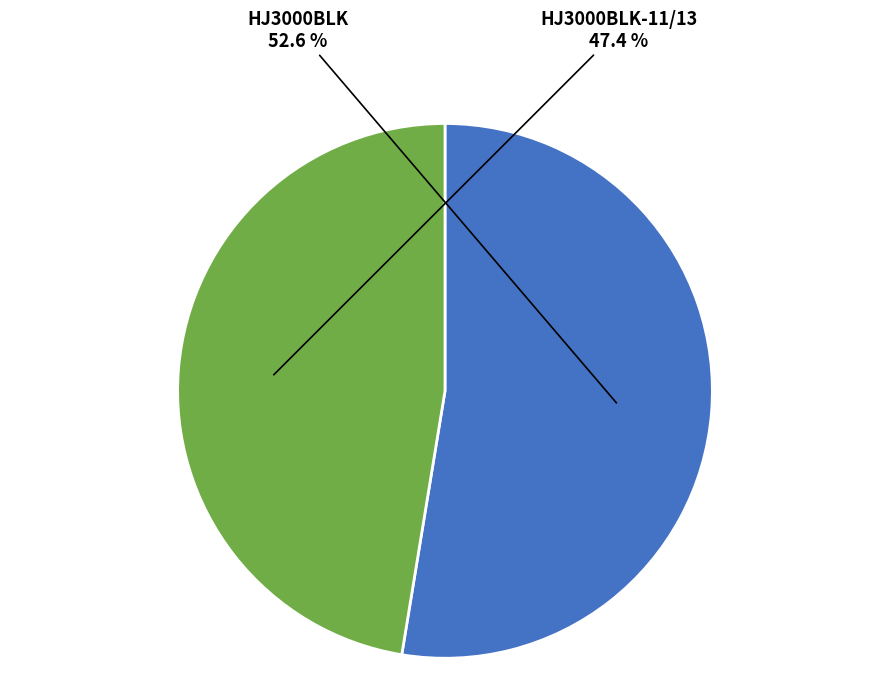

Which has a higher value, HJ3000BLK-11/13 or HJ3000BLK?

HJ3000BLK